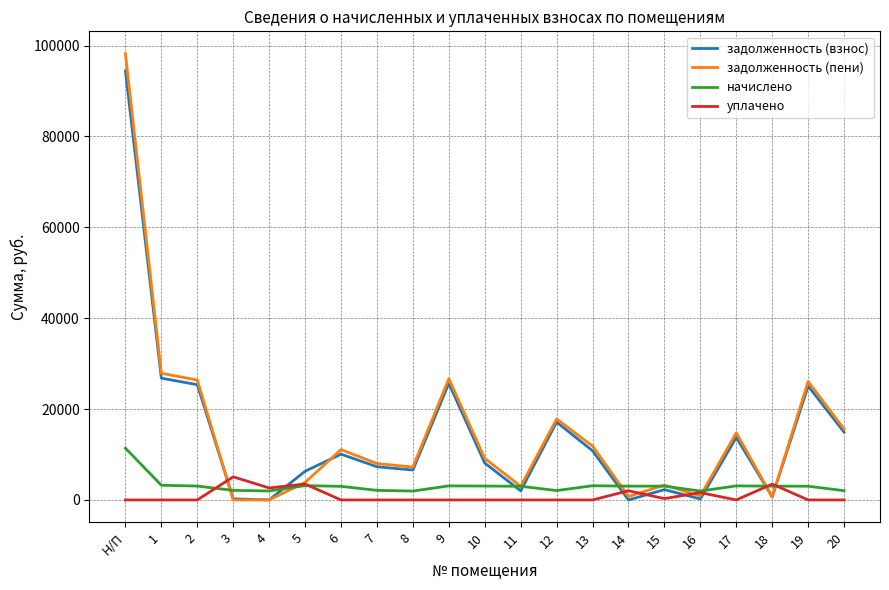

Rank the series by their maximum value, from lowest to highest.

уплачено, начислено, задолженность (взнос), задолженность (пени)